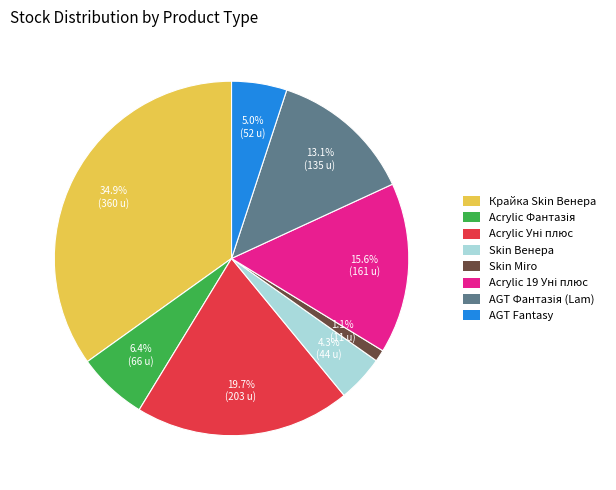

Is there a majority slice in this chart?

No